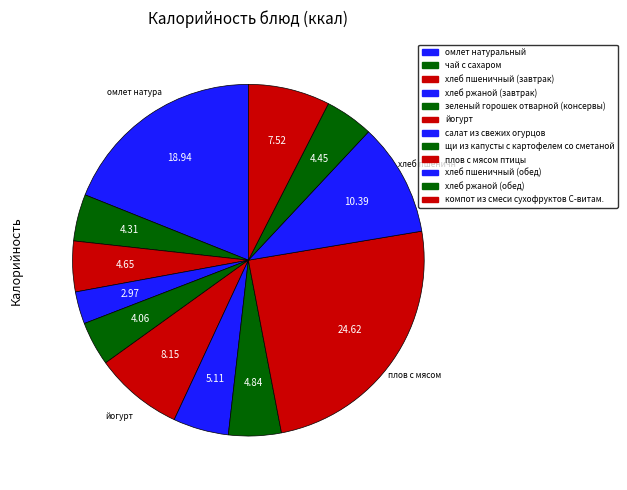

How many segments does this pie chart have?

12